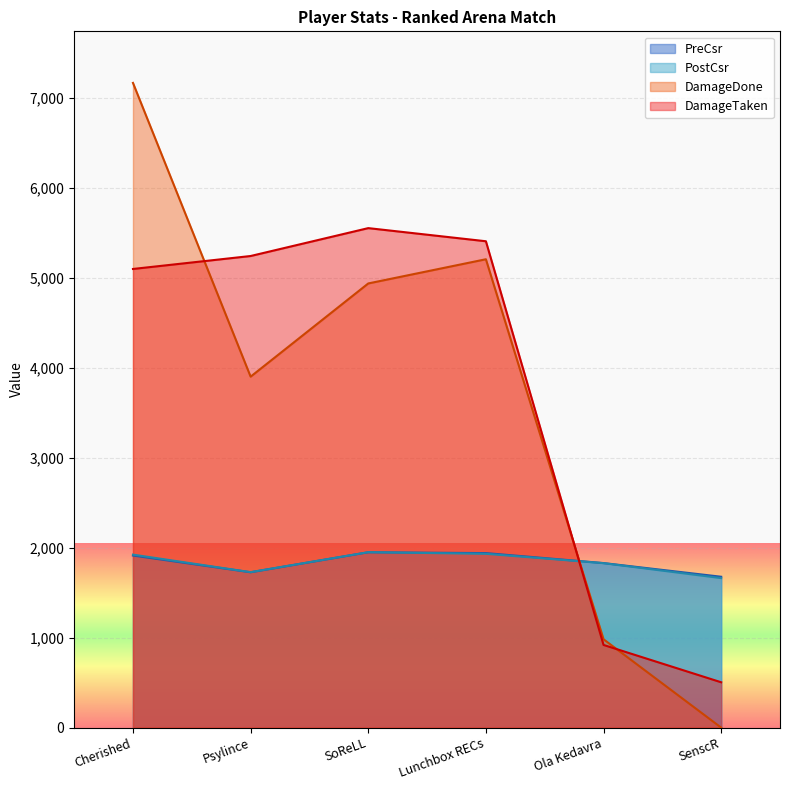

How many intersections are there between DamageDone and PostCsr?

1